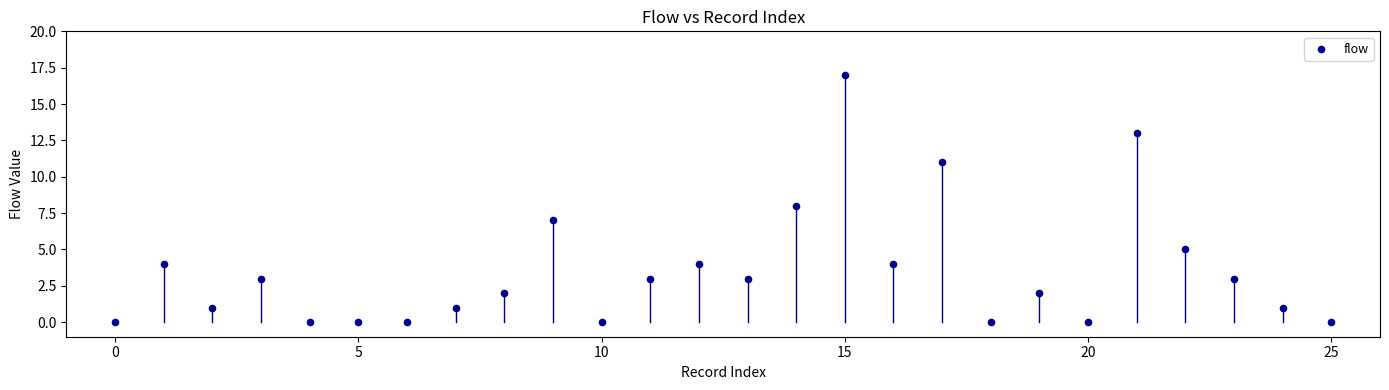

What is the range of Y values (max minus min)?

17